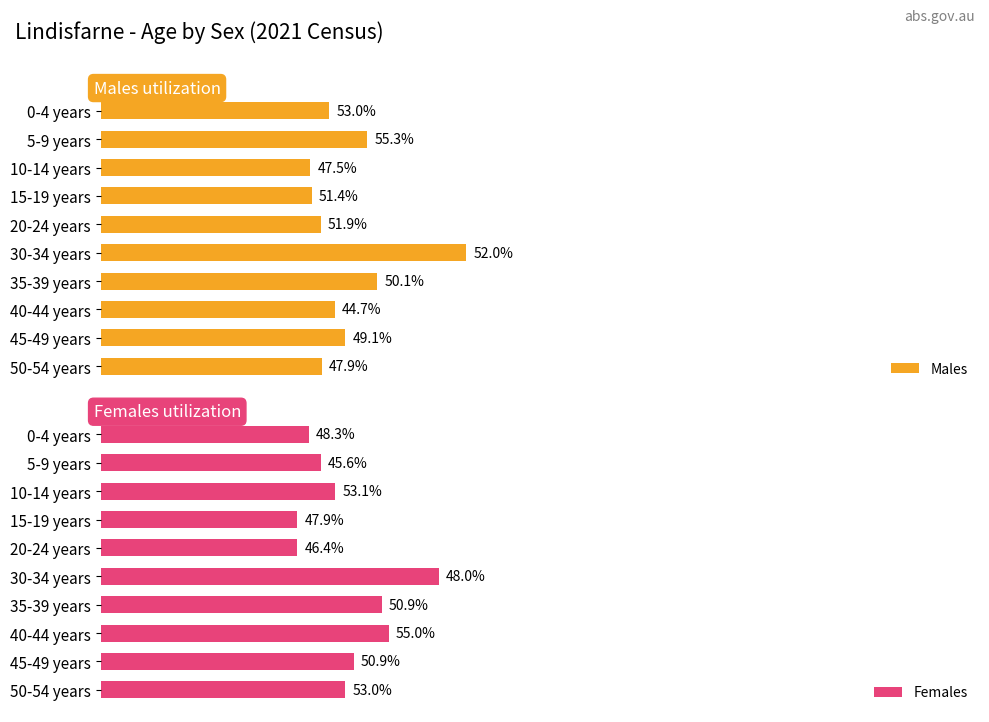

What are all the series names shown in the legend?

Males, Females